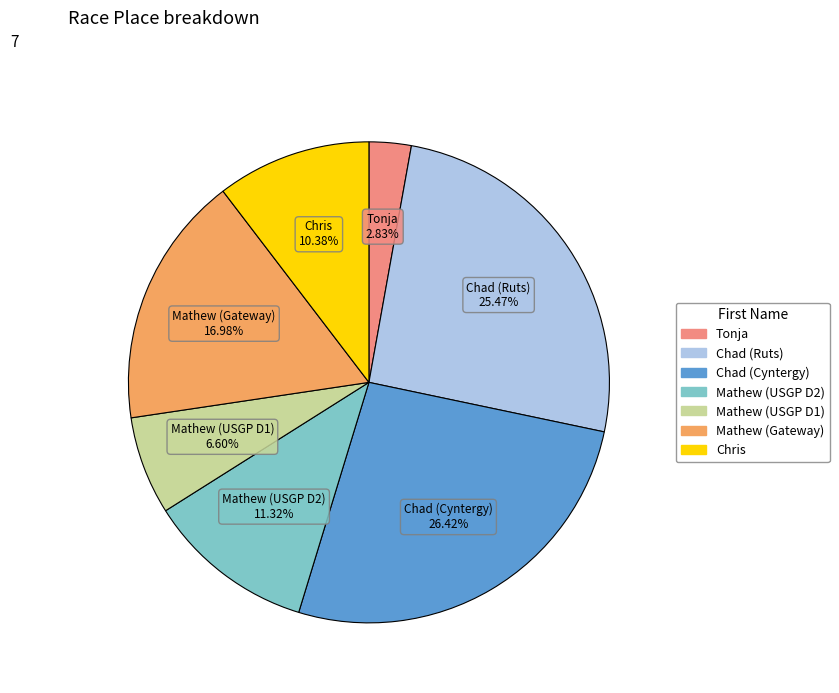

Does any single category account for the majority?

No